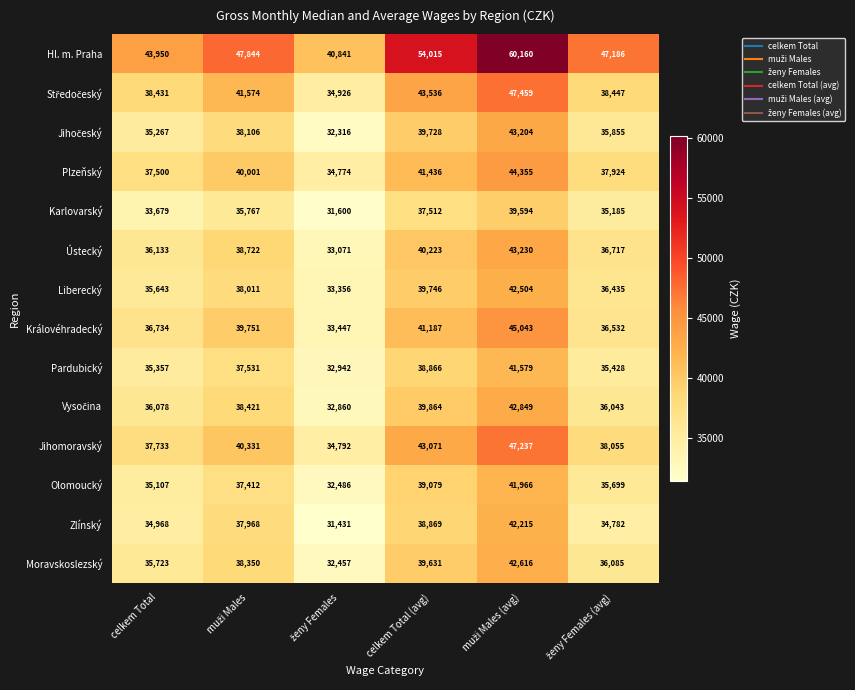

What is the difference between the highest and lowest values at celkem Total?

10271